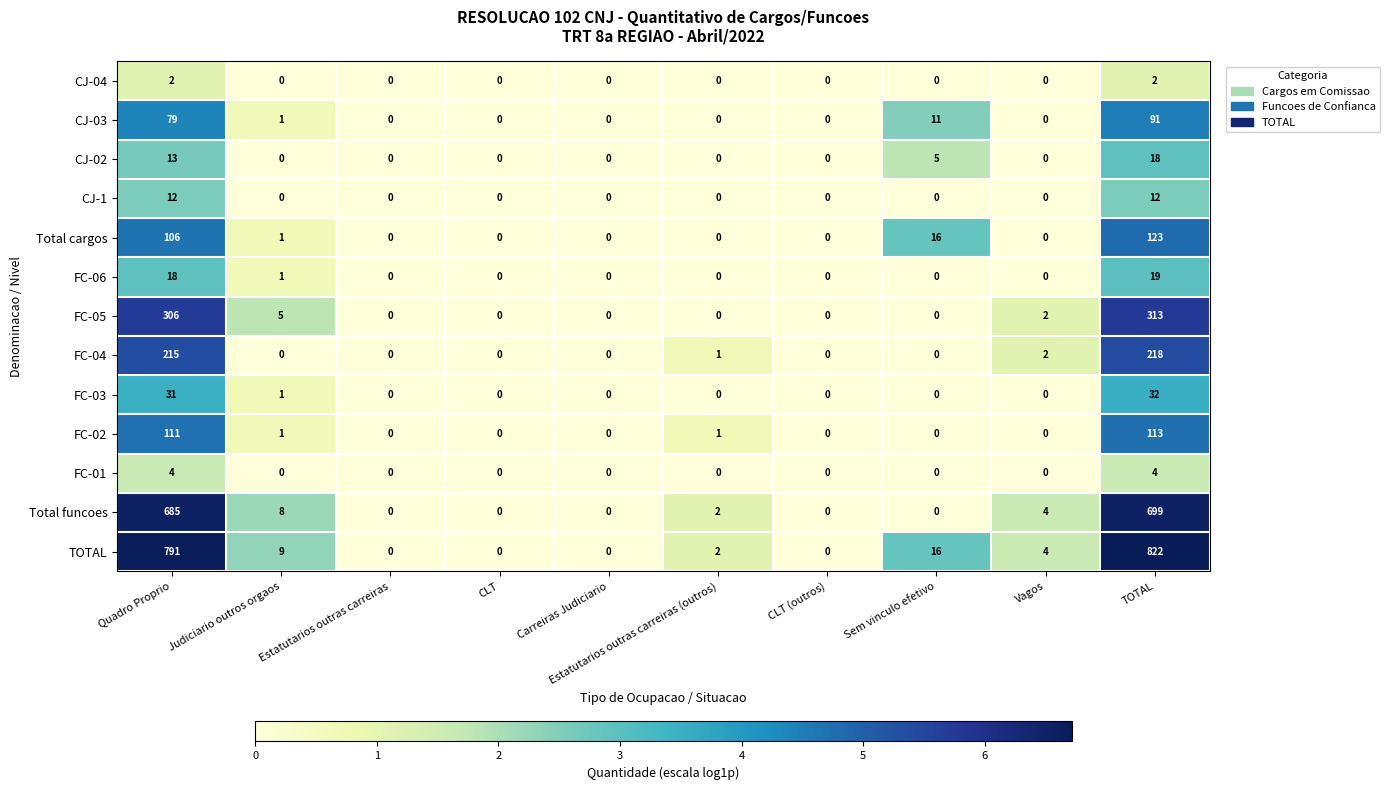

What is the total value across all series at TOTAL?

2466